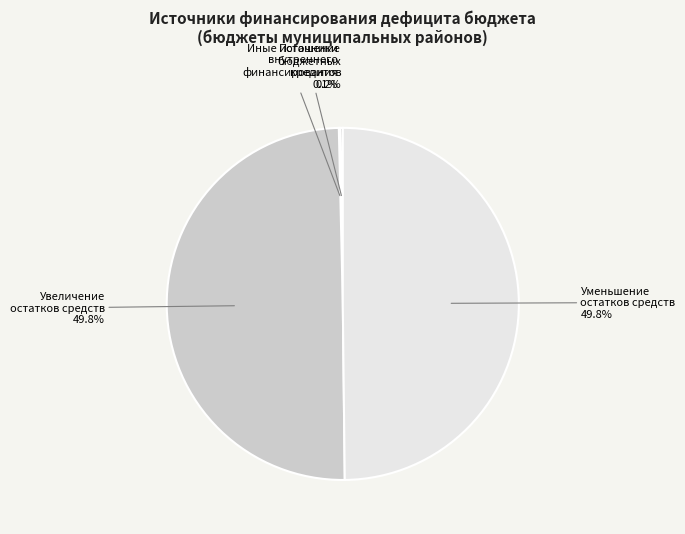

Approximately how many times larger is the value at Уменьшение остатков средств compared to Увеличение остатков средств?

1.0